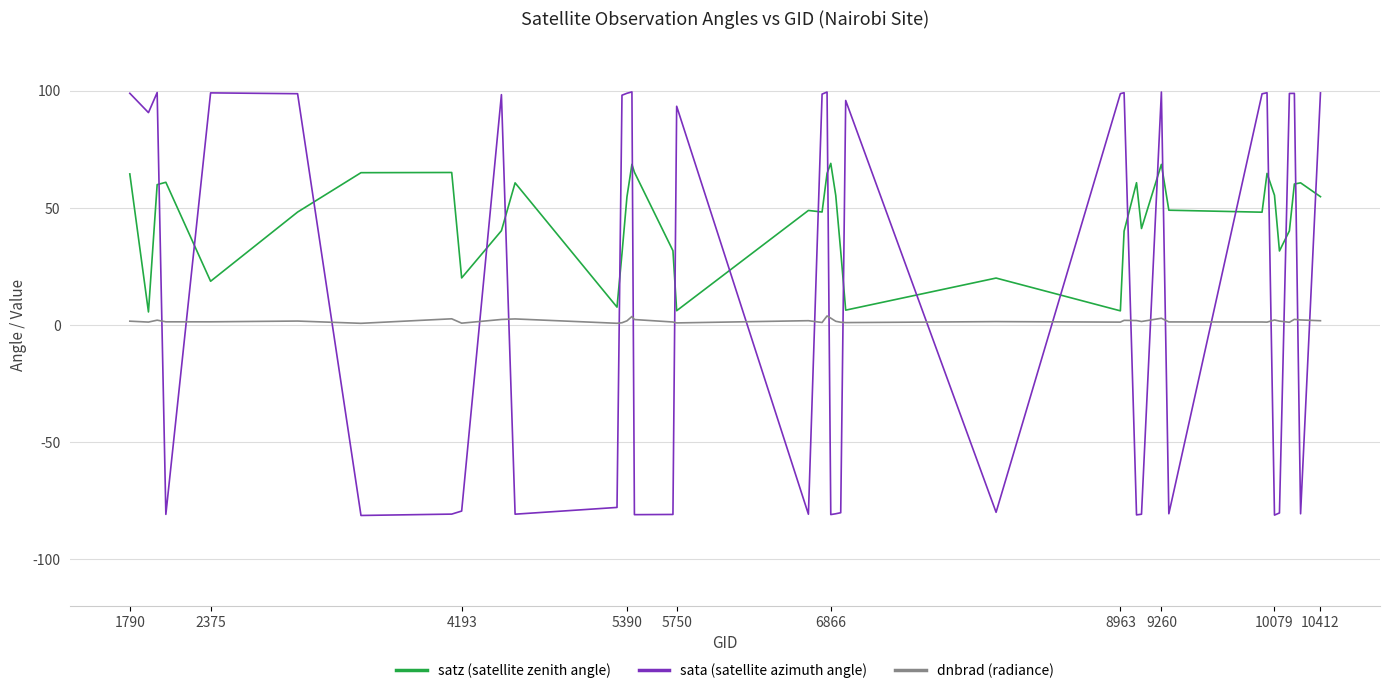

Which series has the largest range (max minus min)?

sata (satellite azimuth angle)